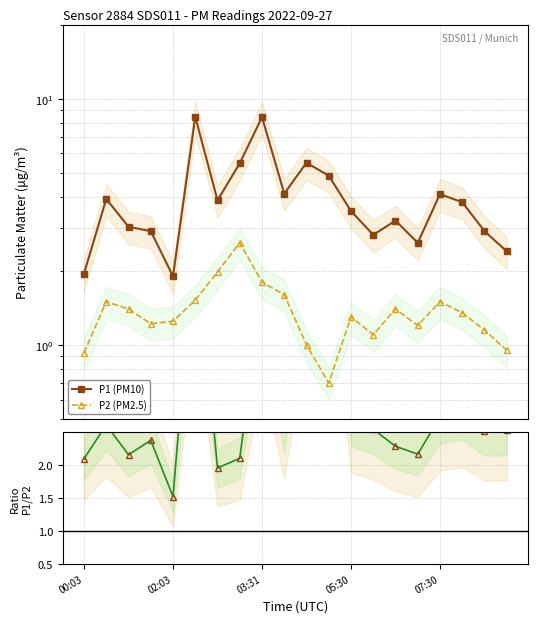

Reading right to left, extract all data points from this chart.

P1 (PM10): 2.4	2.9	3.8	4.1	2.6	3.2	2.8	3.5	4.9	5.5	4.1	8.4	5.5	3.9	8.4	1.9	2.9	3.0	3.9	1.9
P2 (PM2.5): 0.9	1.1	1.4	1.5	1.2	1.4	1.1	1.3	0.7	1.0	1.6	1.8	2.6	2.0	1.5	1.2	1.2	1.4	1.5	0.9
Ratio P1/P2: 2.5	2.5	2.8	2.7	2.2	2.3	2.5	2.7	7.0	5.5	2.6	4.7	2.1	2.0	5.6	1.5	2.4	2.2	2.6	2.1